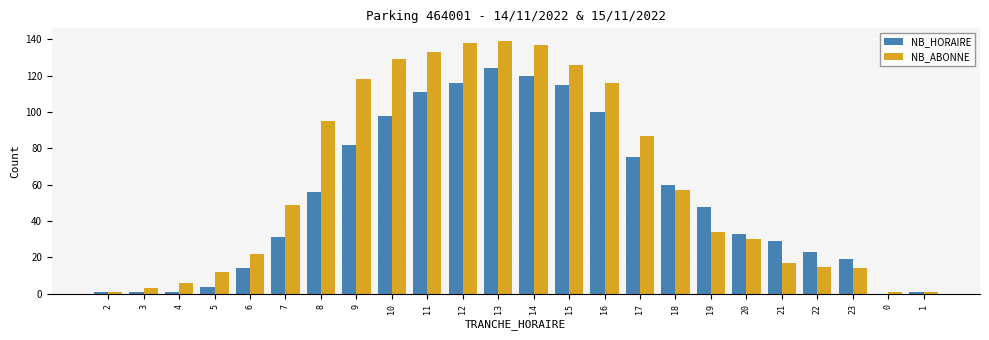

Which series has the largest total across all categories?

NB_ABONNE